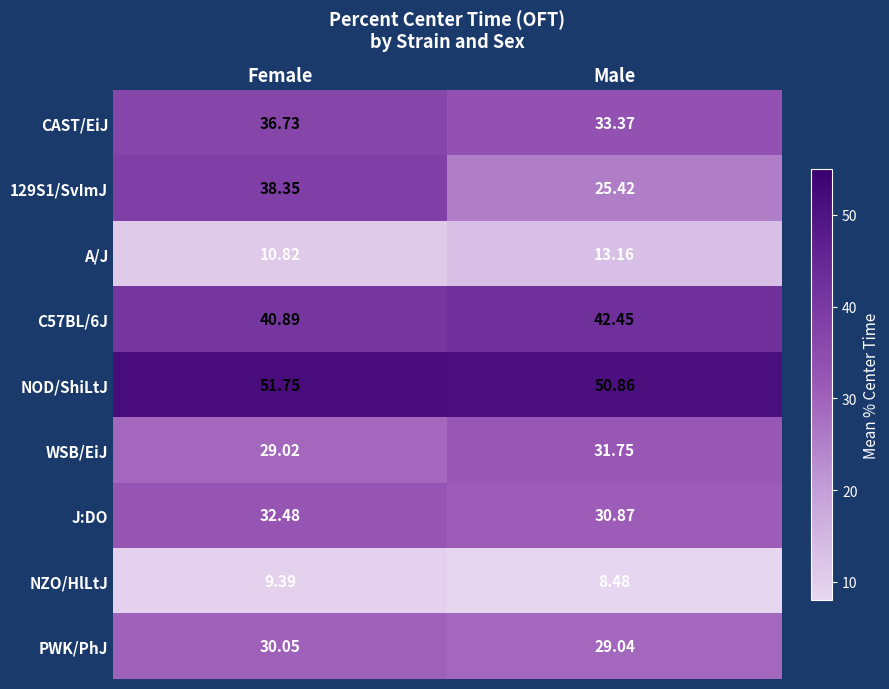

What is the greatest value displayed?

51.8